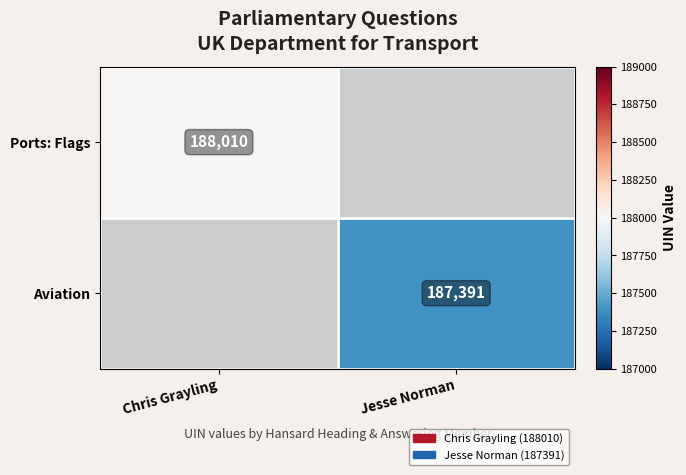

Is it true that Ports: Flags equals 266538 at Chris Grayling?

False